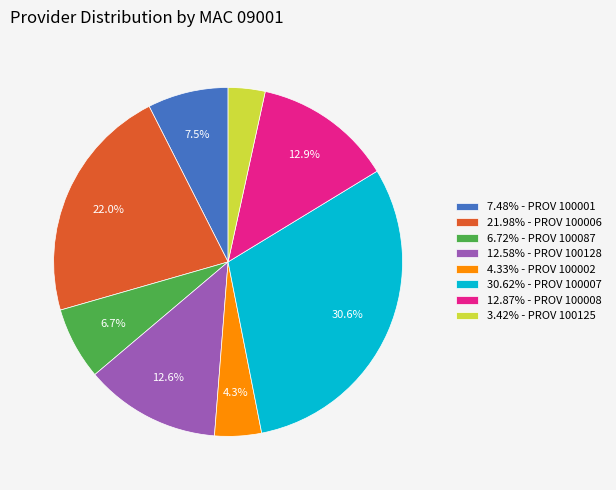

Count the number of slices in the pie.

8